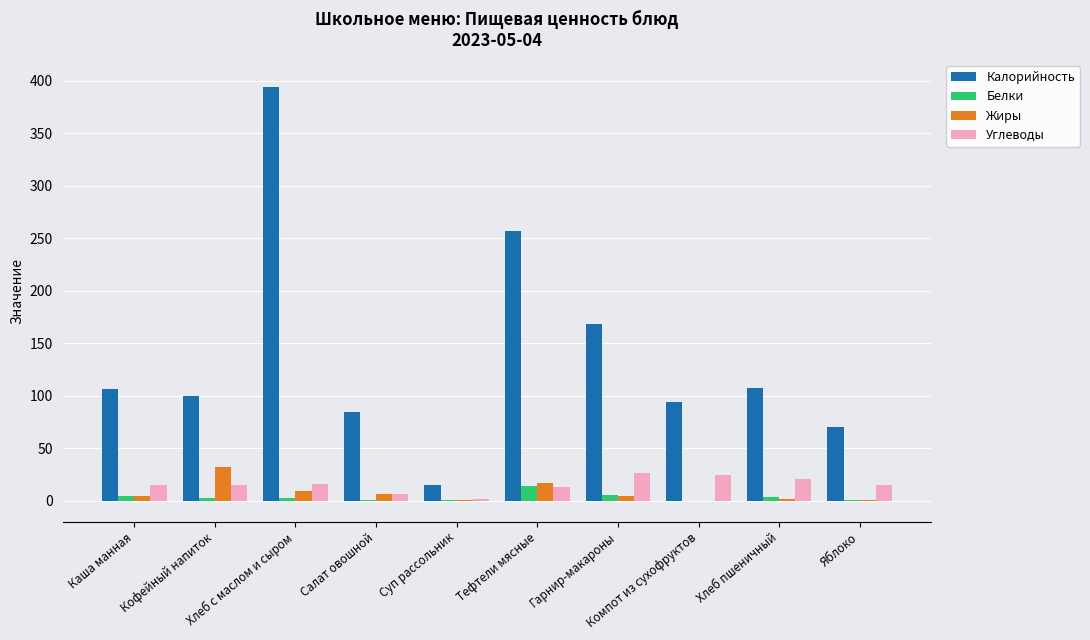

Count the number of data series in this chart.

4